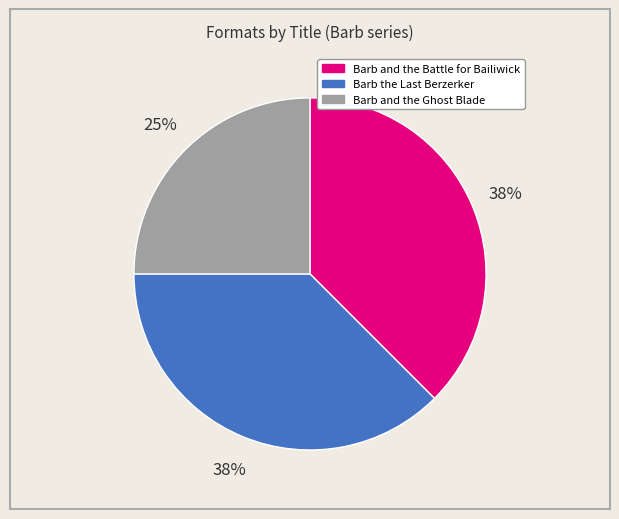

To the nearest percent, what is the average slice percentage?

33%